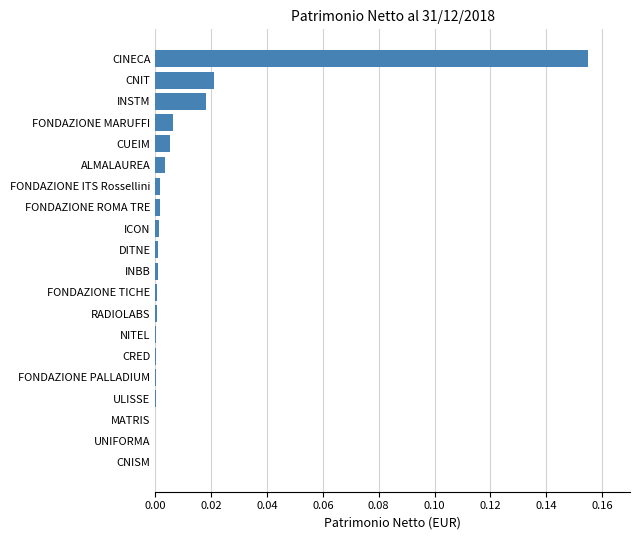

Which has a higher value, ULISSE or CNIT?

CNIT